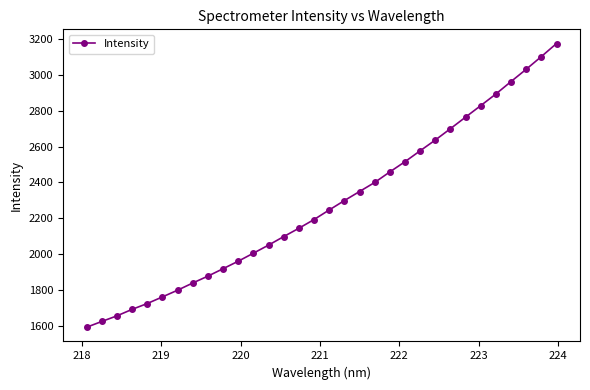

What is the value of the 29th point from the left?

2964.1